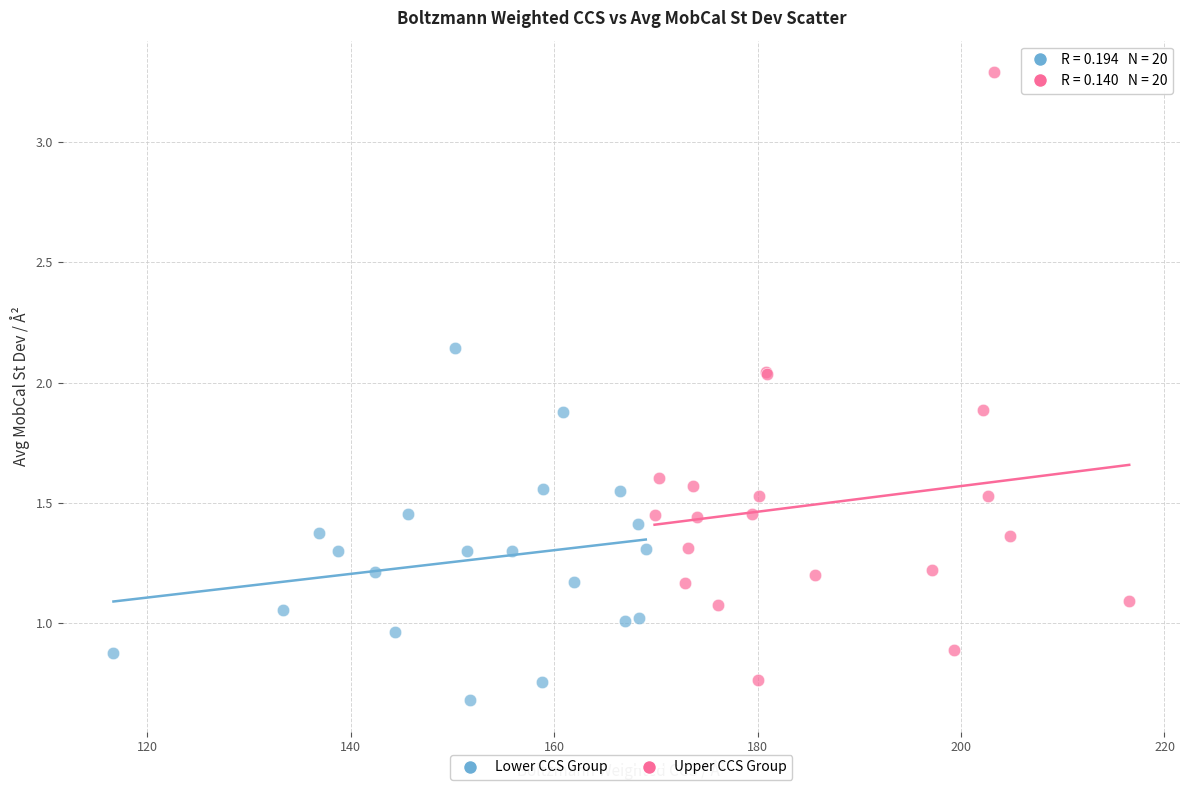

What are all the series names shown in the legend?

Lower CCS Group, Upper CCS Group